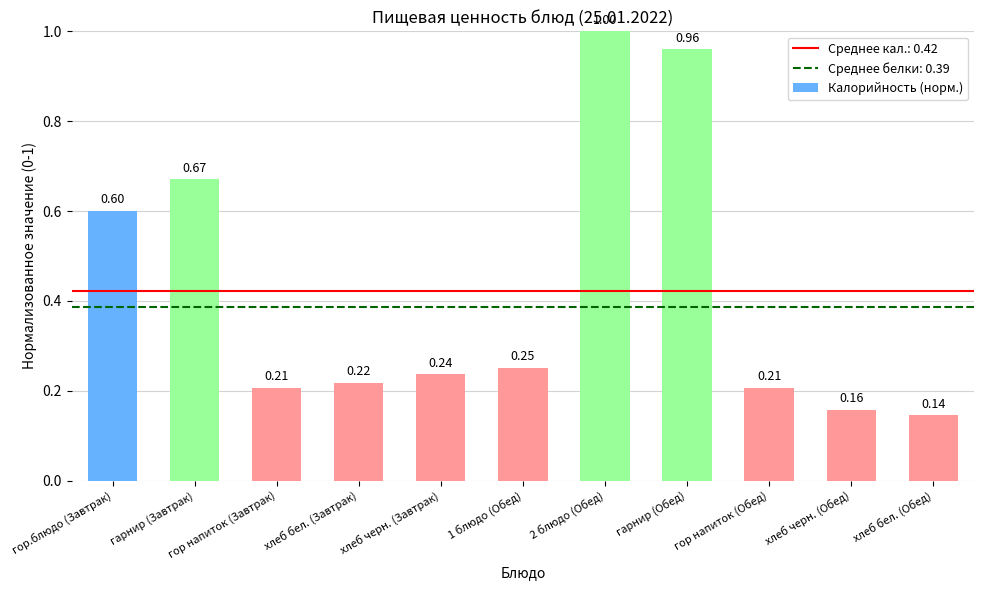

What is the greatest value displayed?

1.0